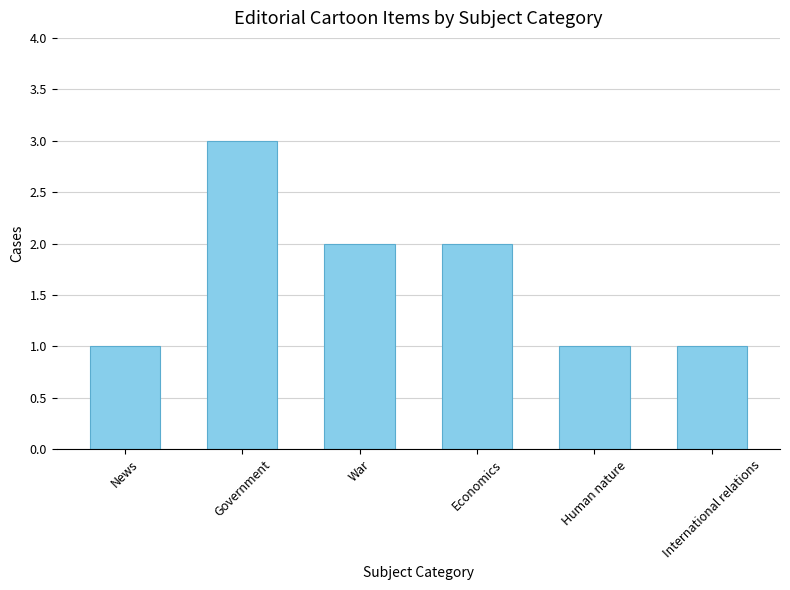

Is it true that the value at Economics is 2?

True